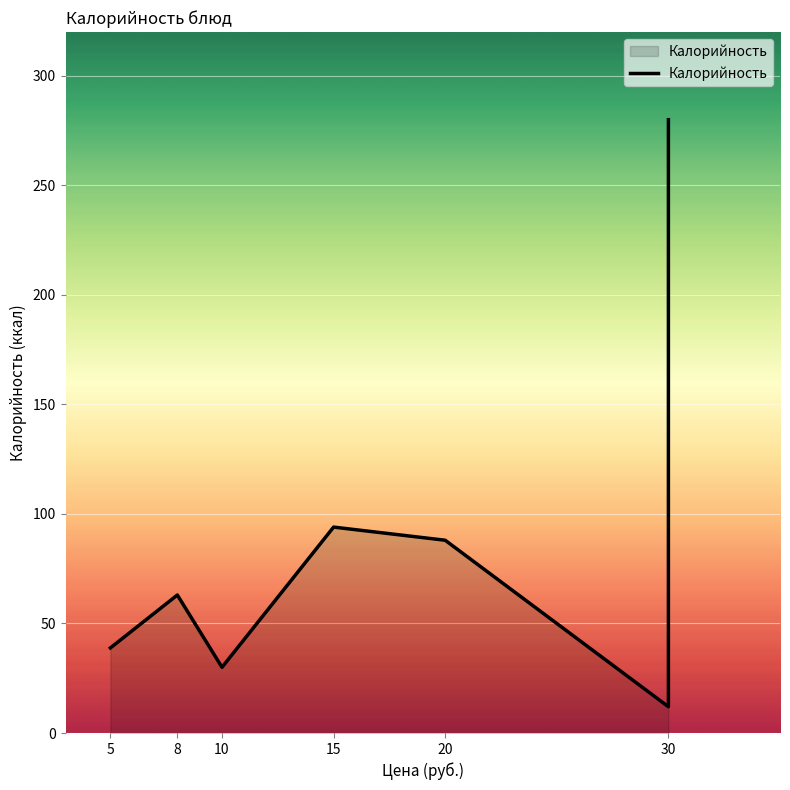

The chart shows a value of 30.0 at кисель. True or false?

True